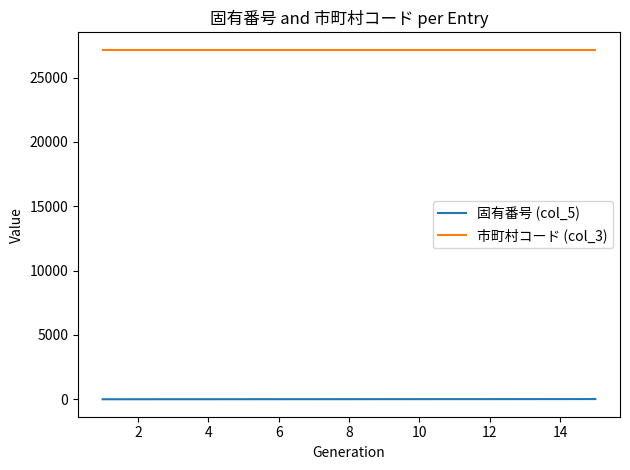

Rank the series by their maximum value, from highest to lowest.

市町村コード (col_3), 固有番号 (col_5)